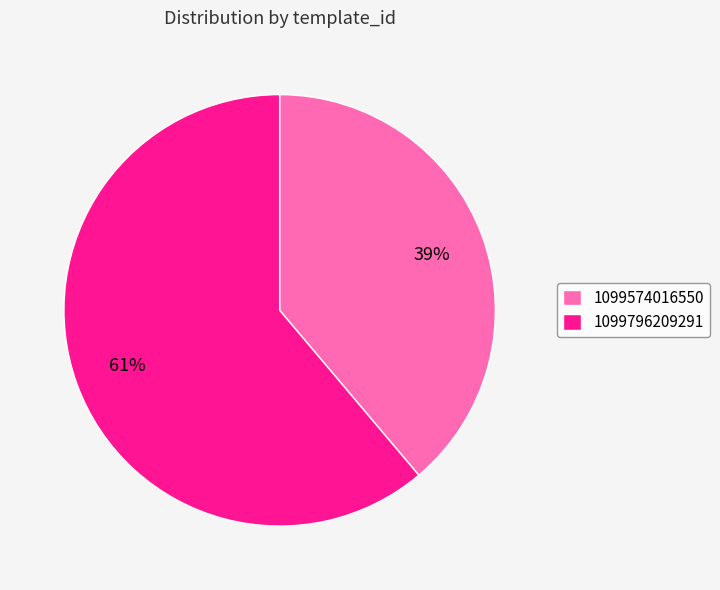

Which category has the smallest portion of the pie?

1099574016550